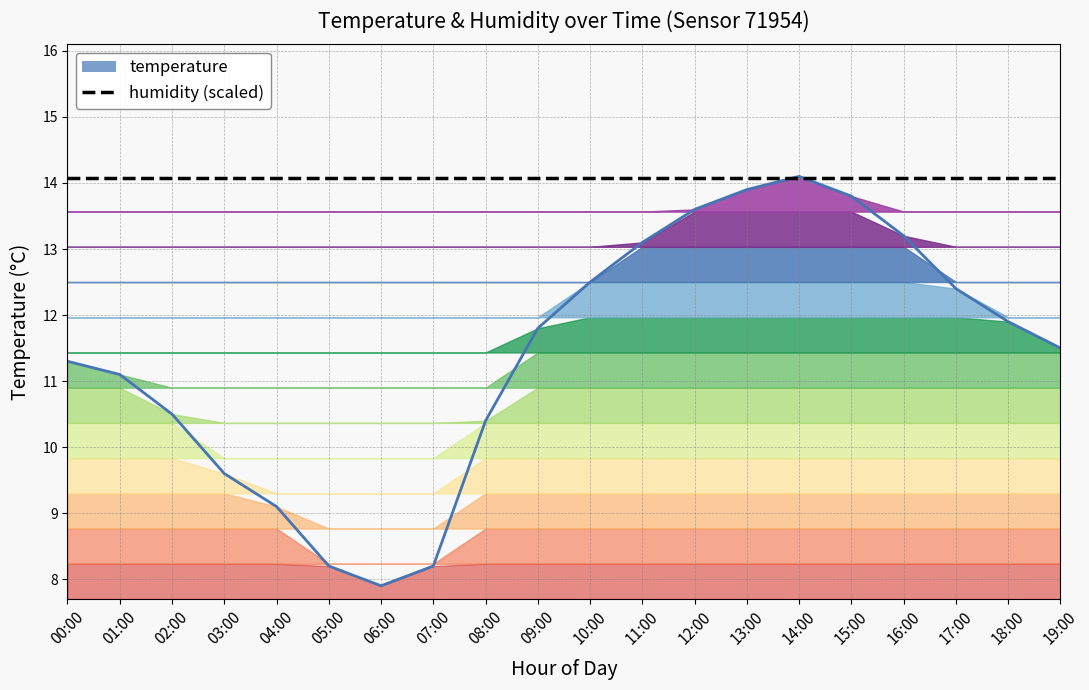

Does the chart display data point markers on the line(s)?

No